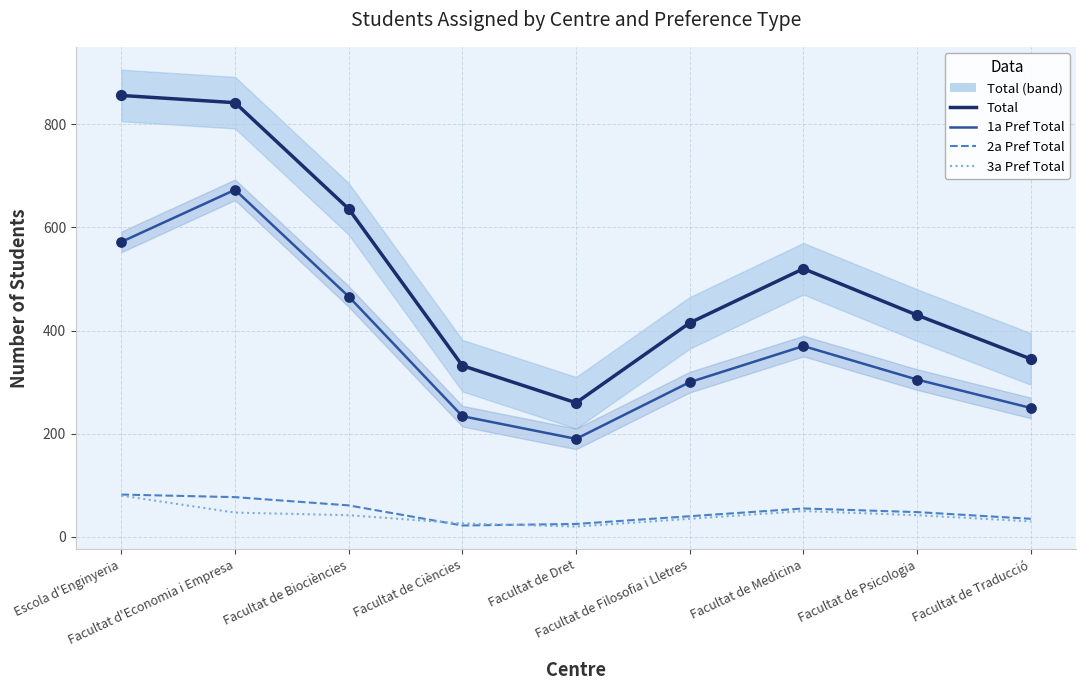

What are all the series names shown in the legend?

Total, 1a Pref Total, 2a Pref Total, 3a Pref Total